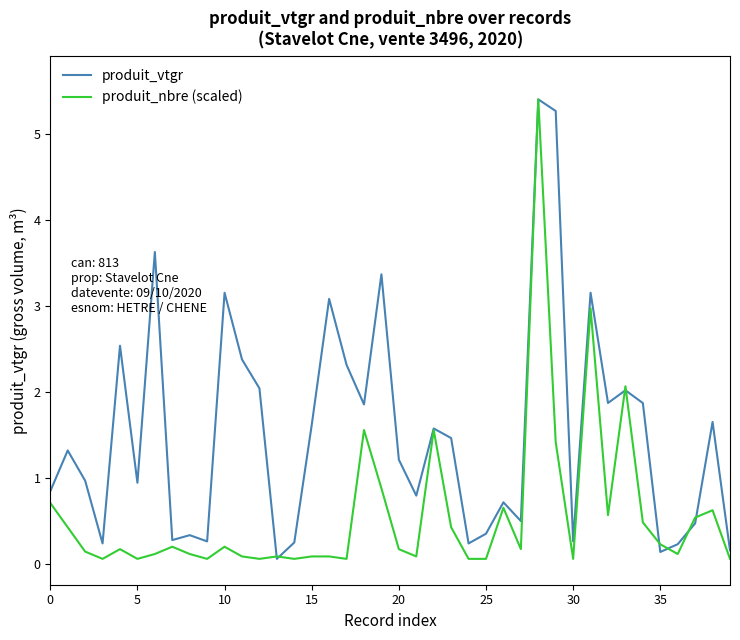

What is the average value of the produit_nbre (scaled) series?

0.6